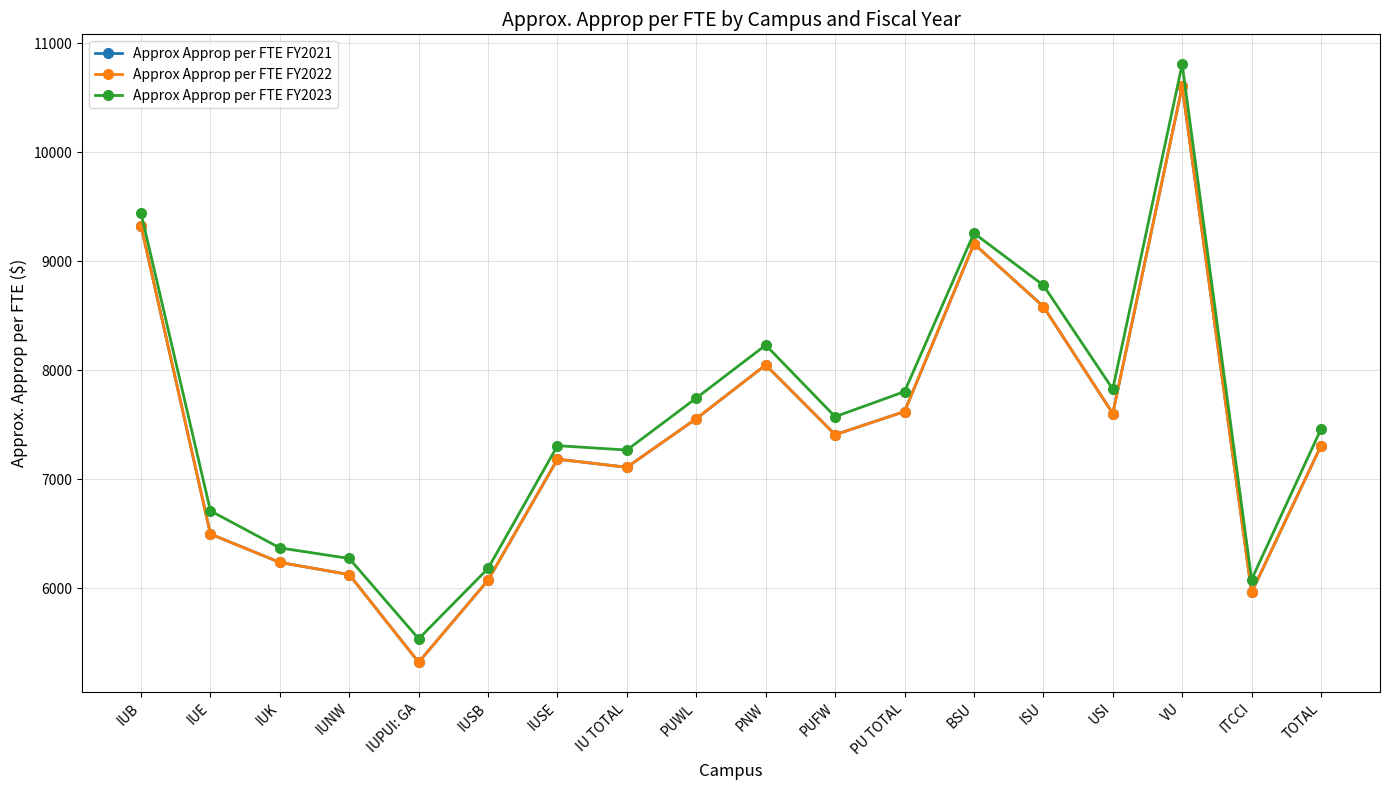

What position from the left is BSU?

13